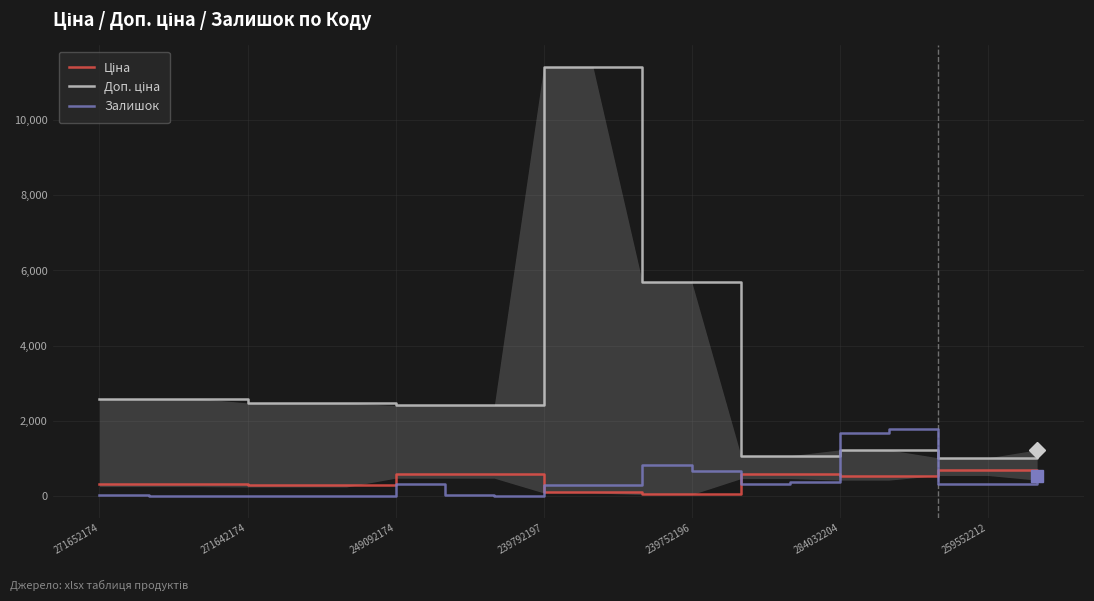

Is this an area chart (filled region under the line)?

No